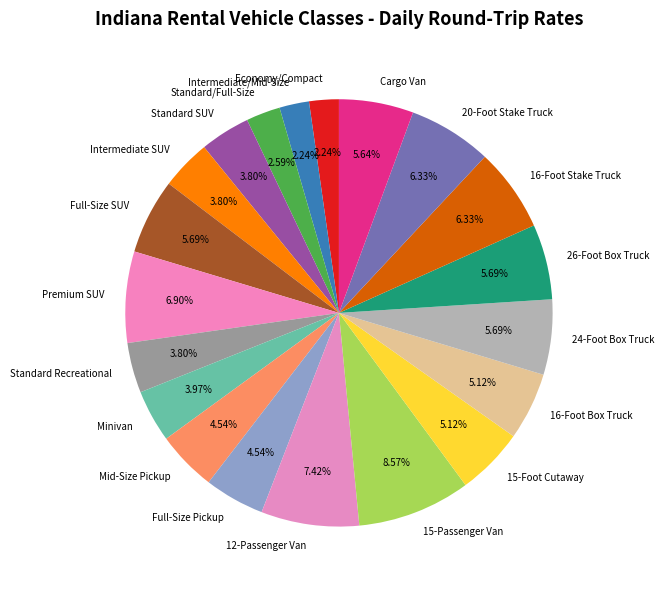

What percentage is NOT represented by Standard/Full-Size?

97.4%